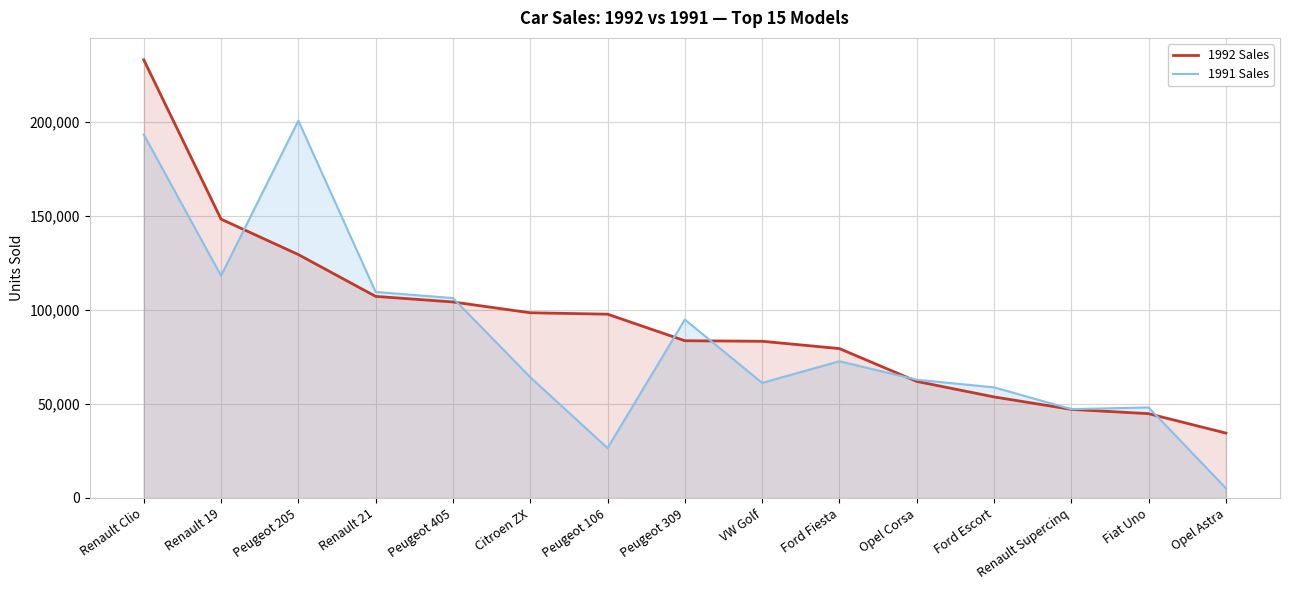

Rank the categories by 1992 Sales value from highest to lowest.

Renault Clio, Renault 19, Peugeot 205, Renault 21, Peugeot 405, Citroen ZX, Peugeot 106, Peugeot 309, VW Golf, Ford Fiesta, Opel Corsa, Ford Escort, Renault Supercinq, Fiat Uno, Opel Astra